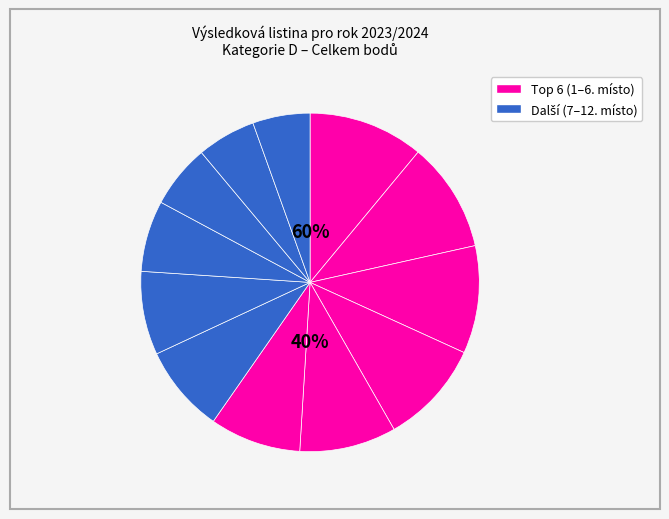

Does any single category account for the majority?

No